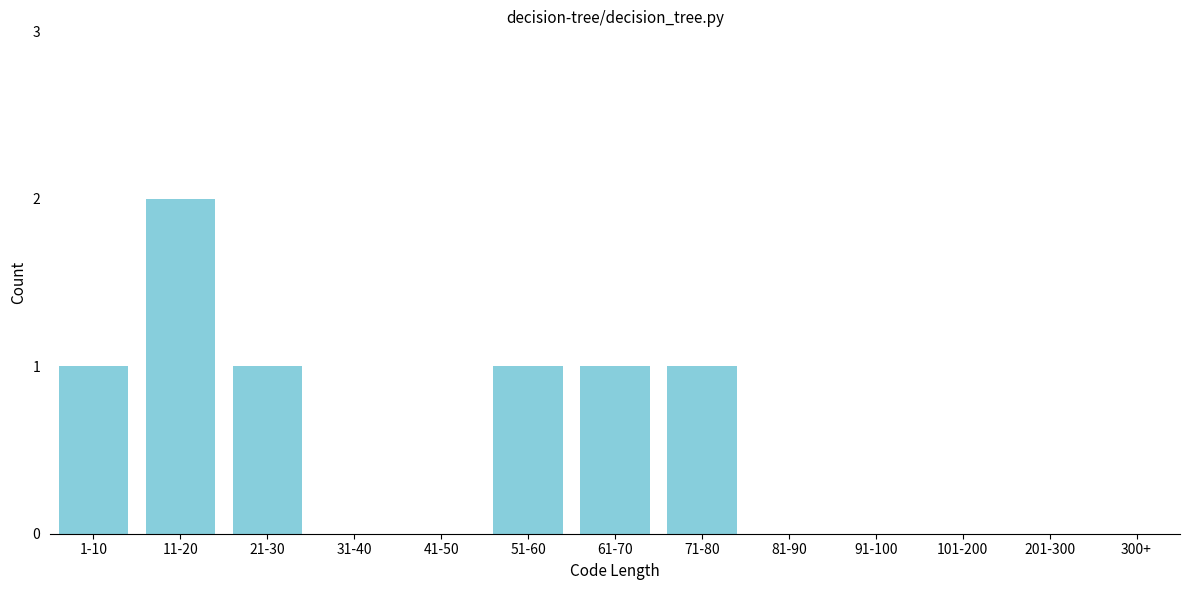

Reading left to right, transcribe all the data shown in this chart.

1-10=1	11-20=2	21-30=1	31-40=0	41-50=0	51-60=1	61-70=1	71-80=1	81-90=0	91-100=0	101-200=0	201-300=0	300+=0